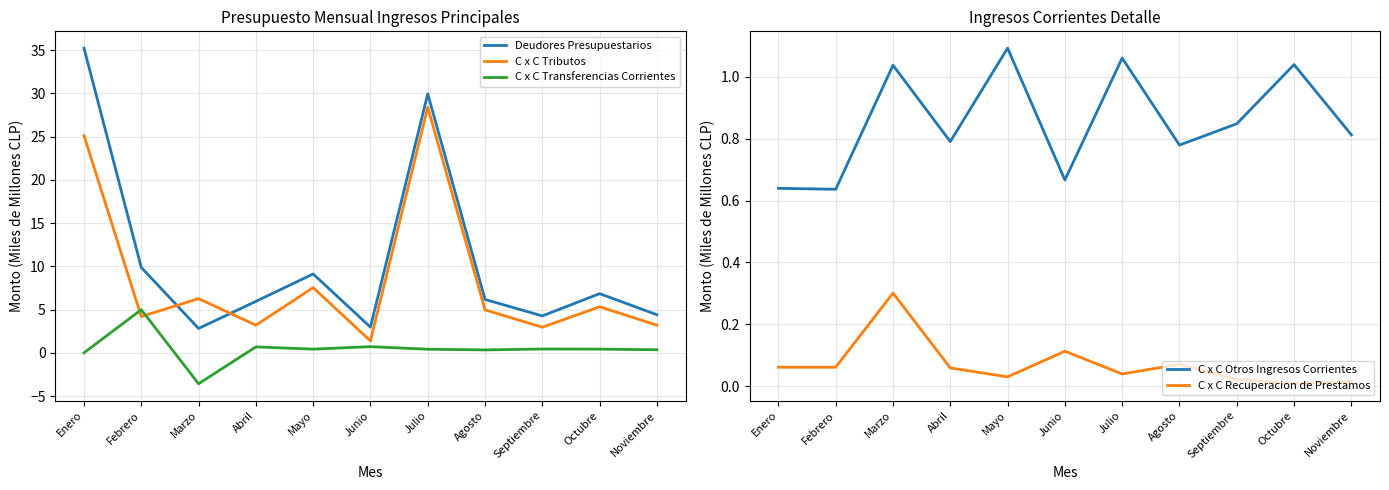

True or false: Deudores Presupuestarios and C x C Transferencias Corrientes cross at least once.

False